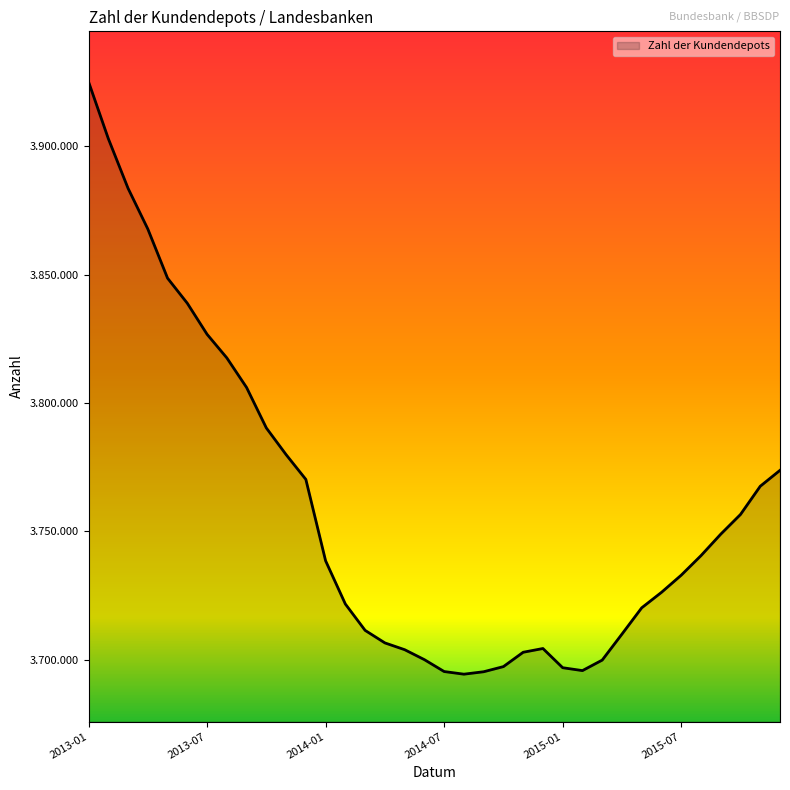

Does the chart display data point markers on the line(s)?

No